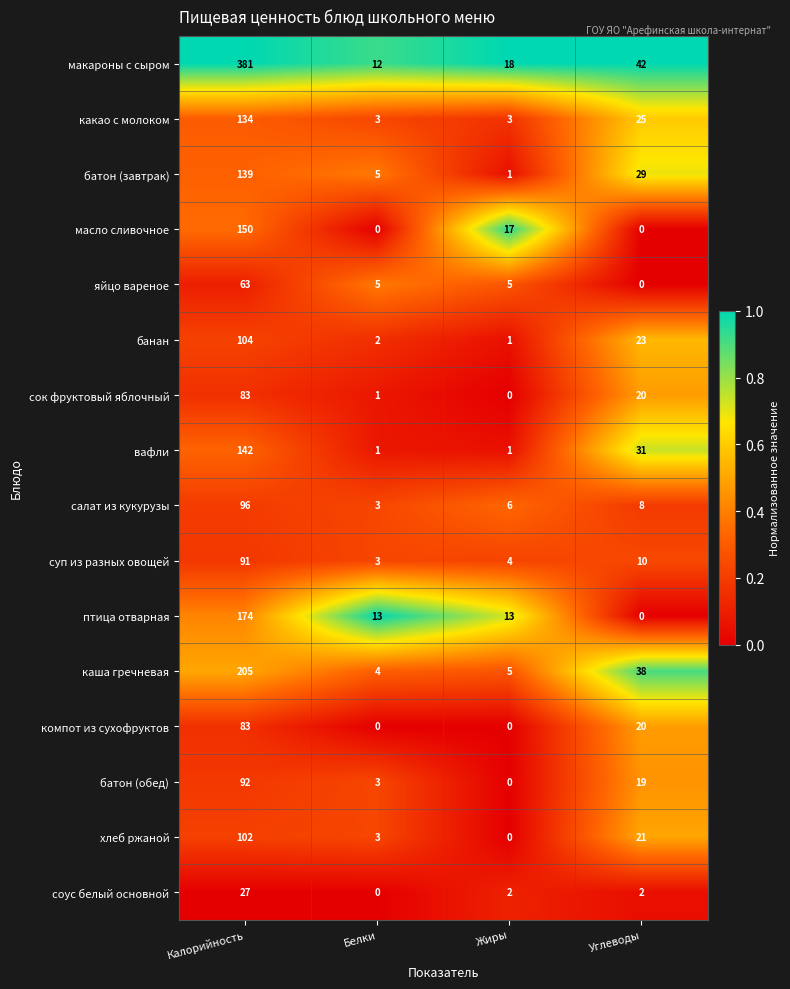

Which series has the largest total across all categories?

макароны с сыром